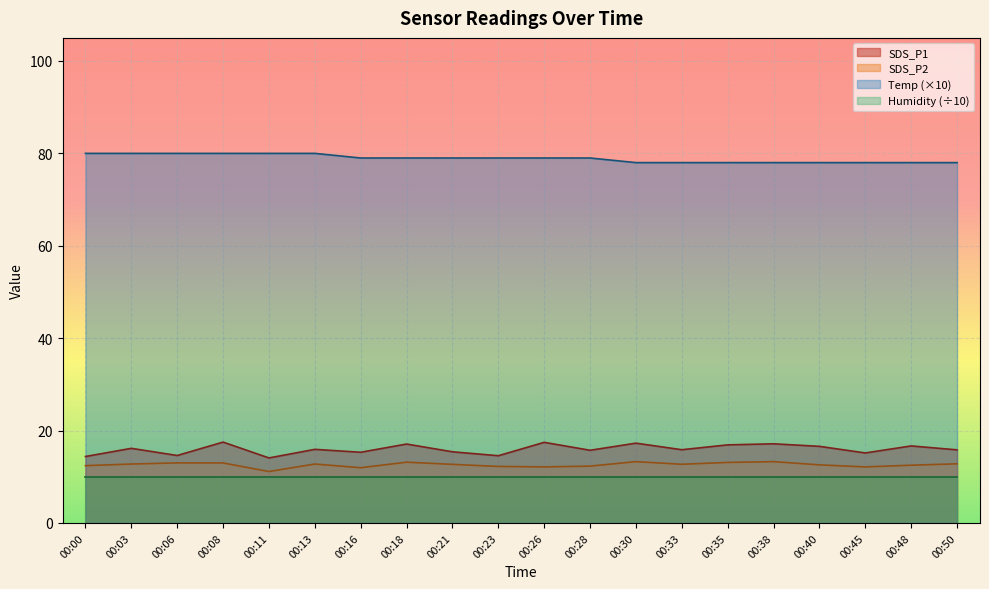

List the series in order of their peak value, highest first.

Temp (×10), SDS_P1, SDS_P2, Humidity (÷10)